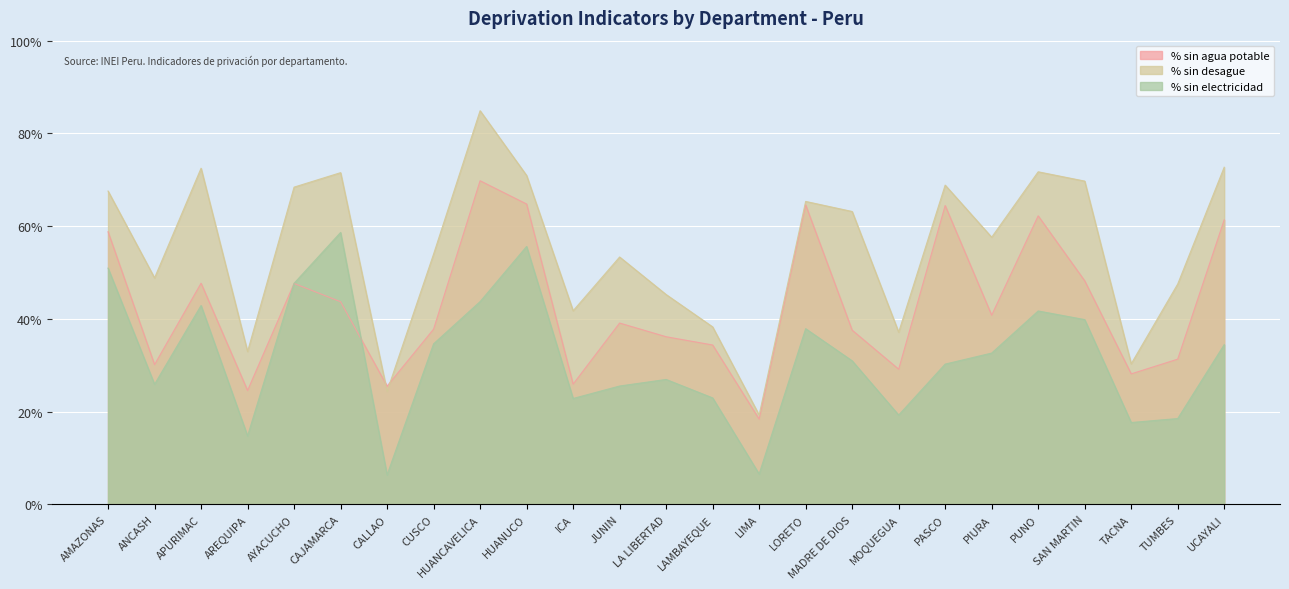

What are all the series names shown in the legend?

% sin agua potable, % sin desague, % sin electricidad